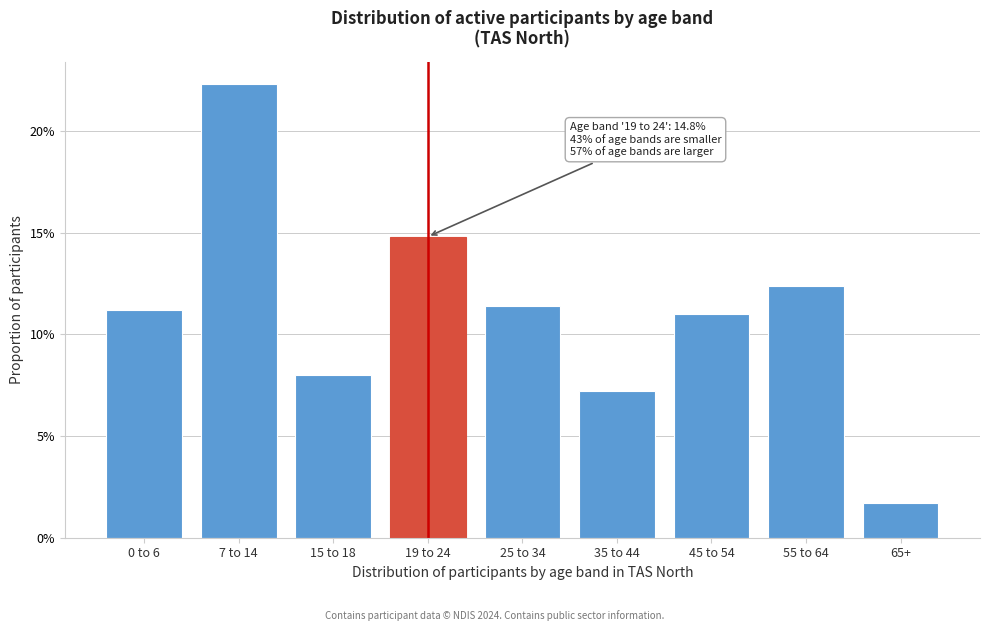

Are the bars horizontal?

No